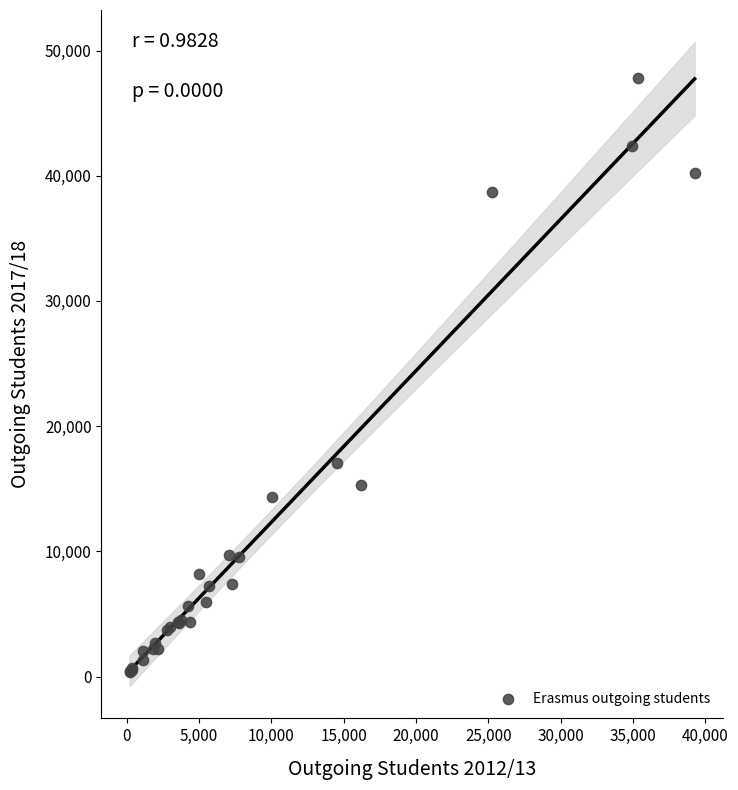

What Y value in the scatter plot is closest to 24075?

17048